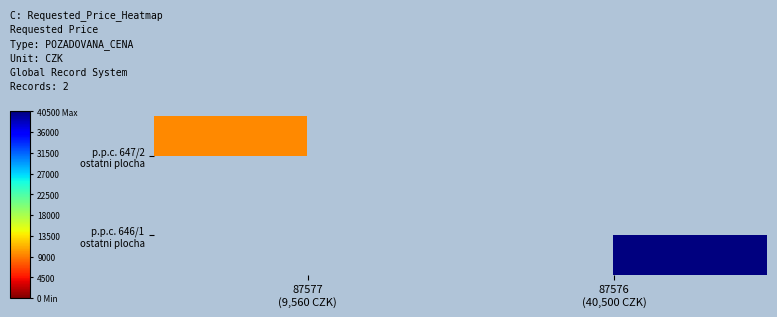

At which label is p.p.c. 647/2 ostatni plocha closest to 9560?

87577 (9,560 CZK)